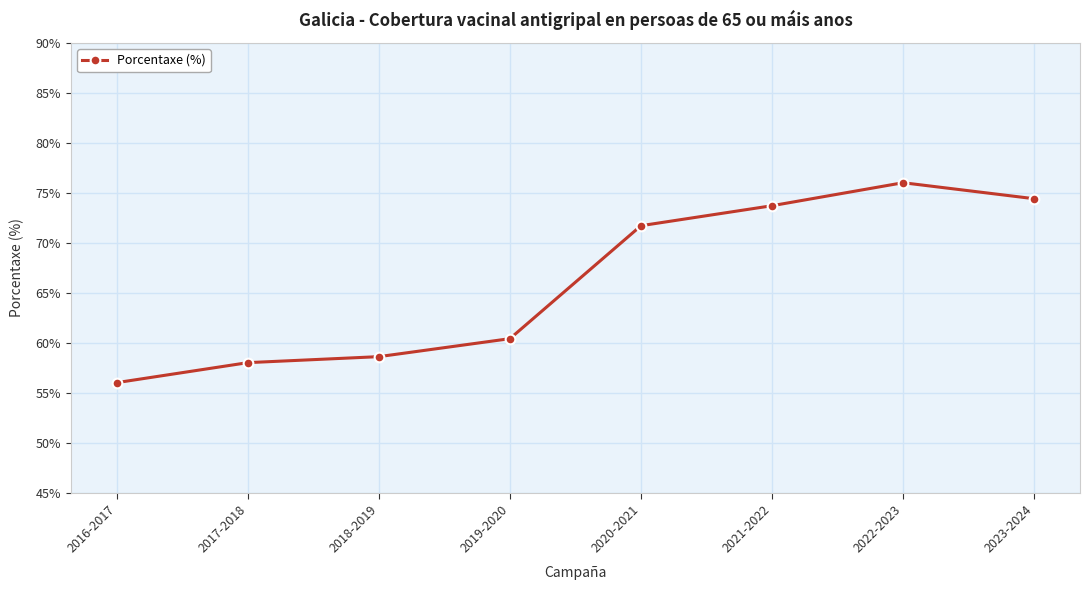

At which label is the value closest to 66?

2019-2020